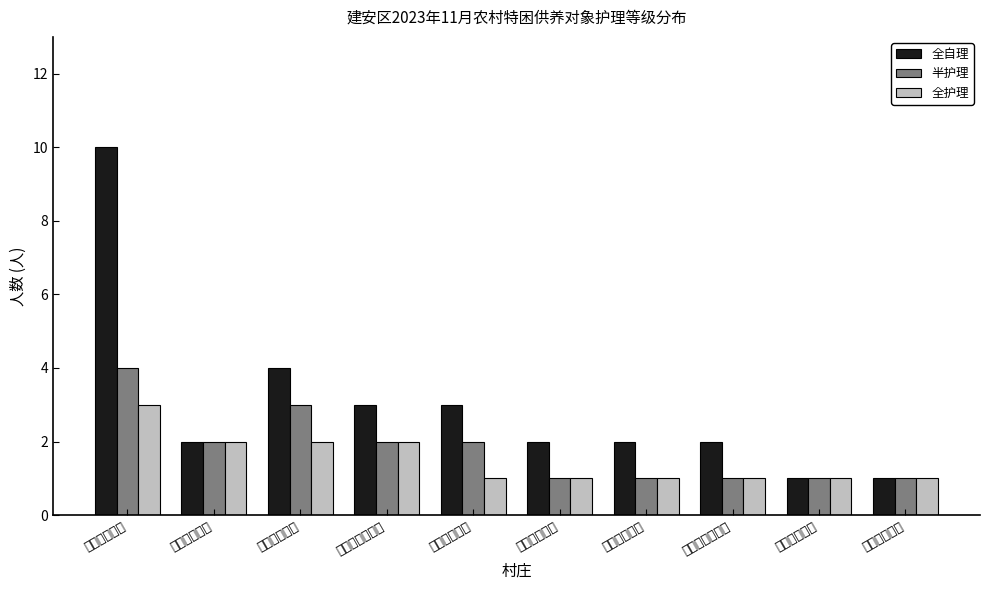

What is the difference between the 全护理 values at 灵井镇大慕庄村 and 灵井镇小庄杨村?

1